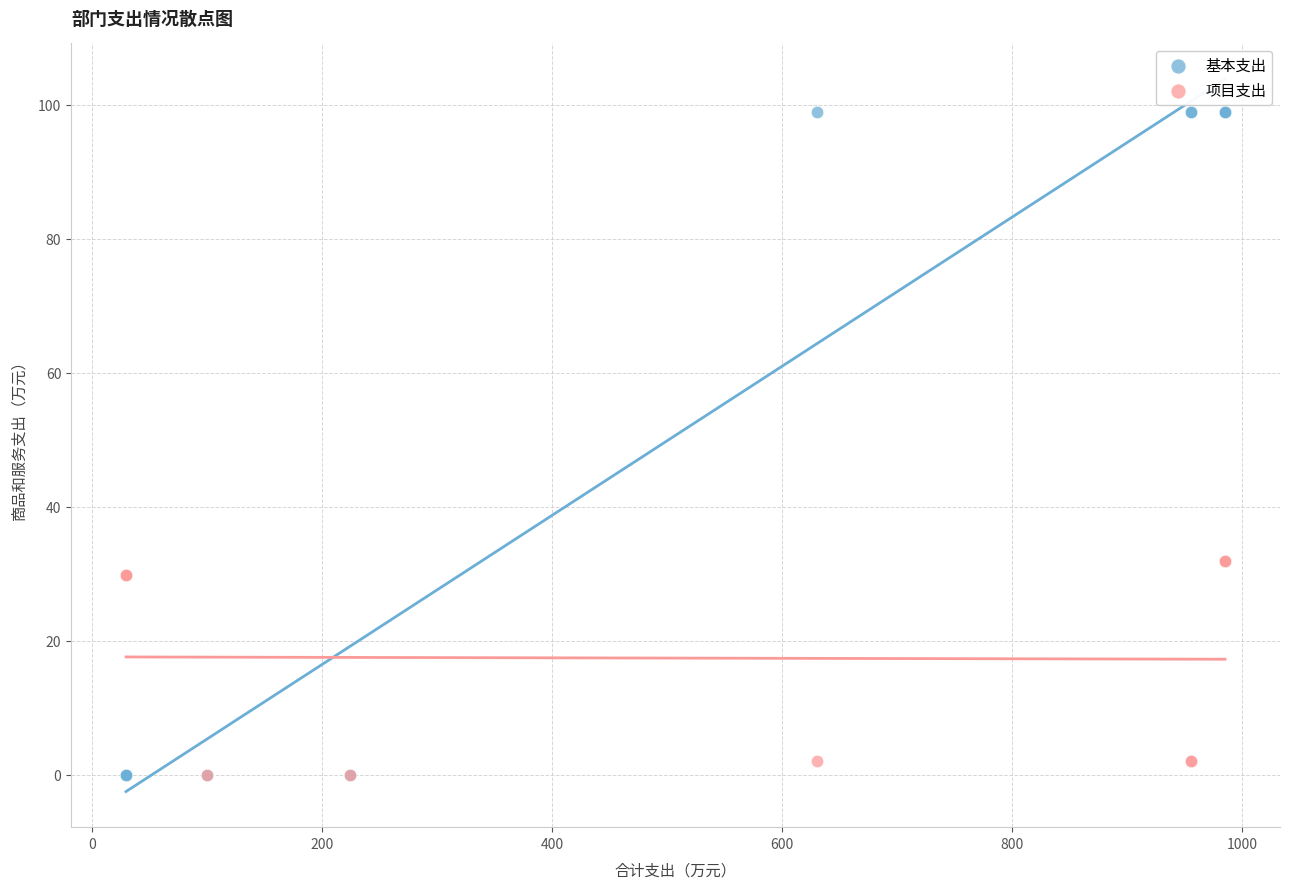

What are all the series names shown in the legend?

基本支出, 项目支出